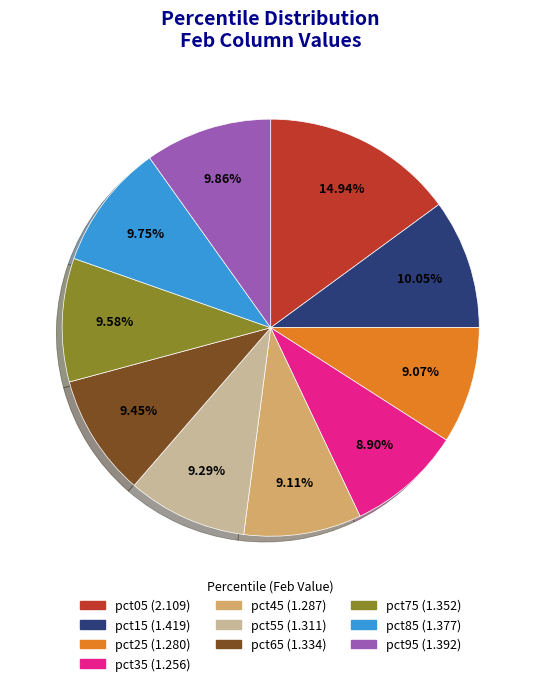

Do pct75 and pct95 together represent more than half of the pie?

No